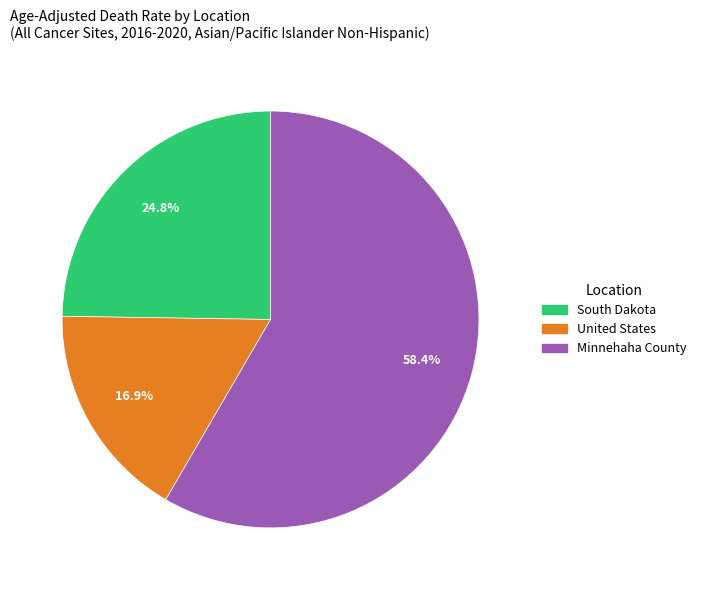

Is it true that Minnehaha County is 67% of the pie?

False